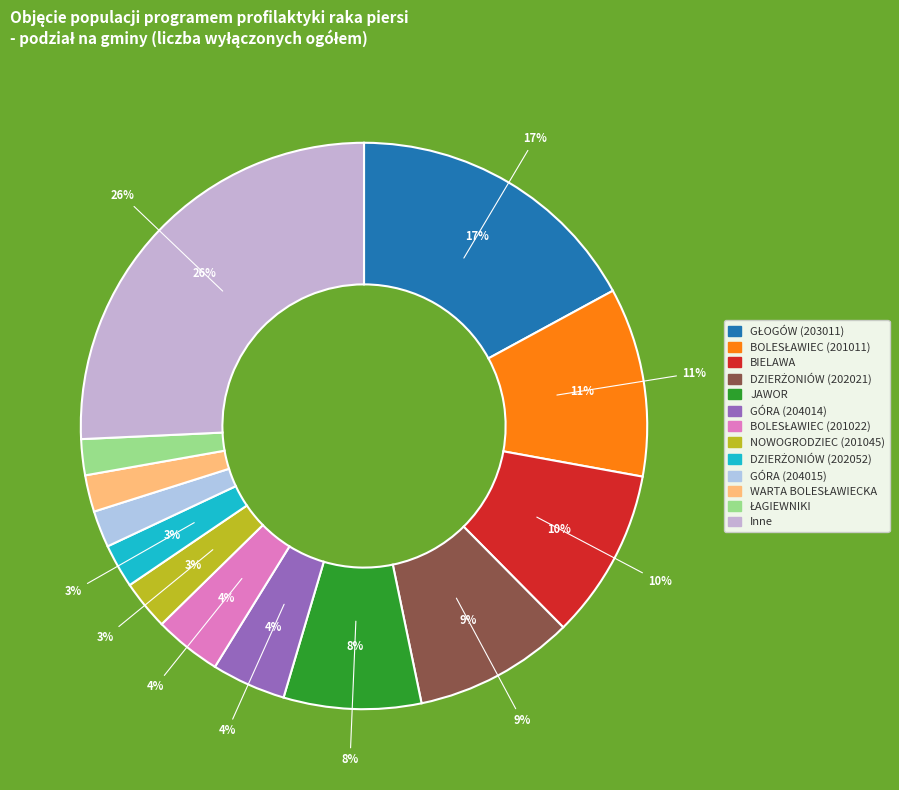

Is it true that NIEMCZA (202074) is 11% of the pie?

False